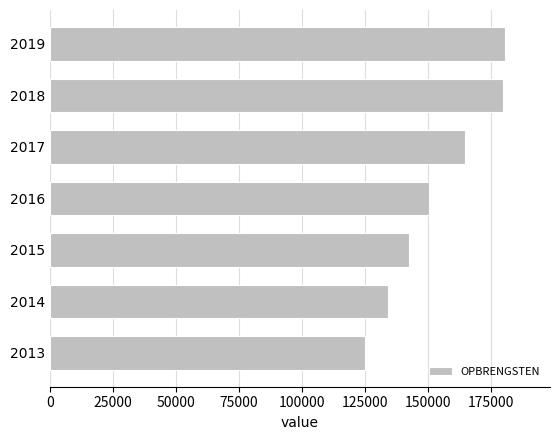

At which label is the value closest to 152791?

2016